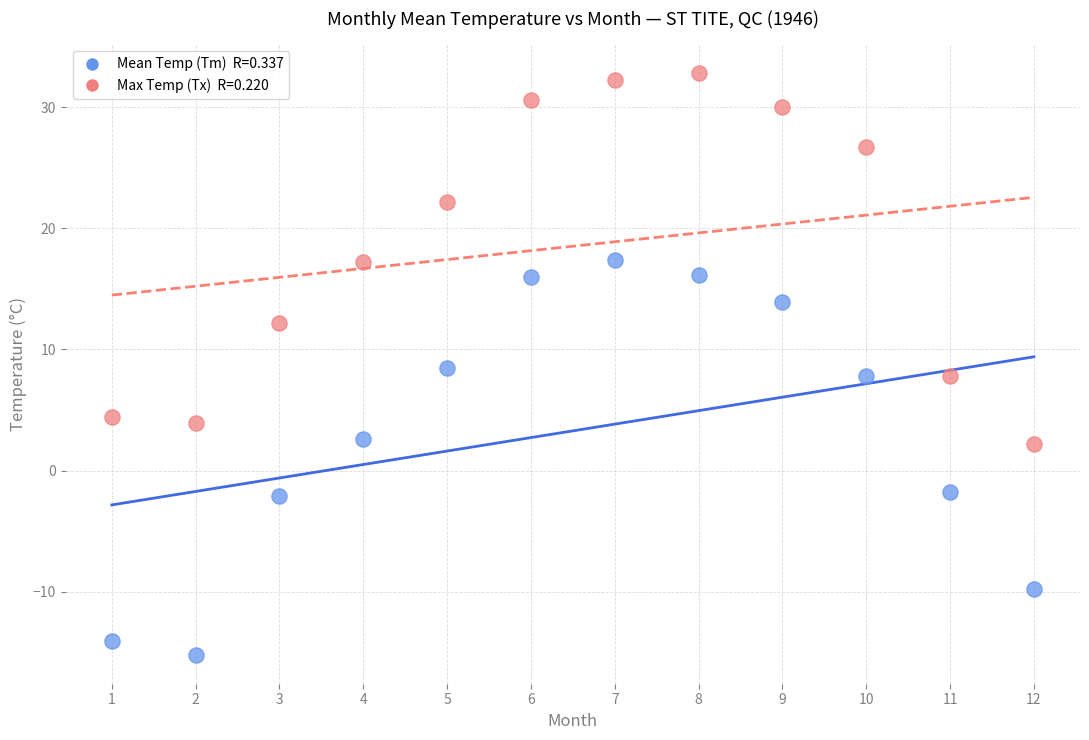

Across all data points, what is the range of Y values (max minus min)?

48.0